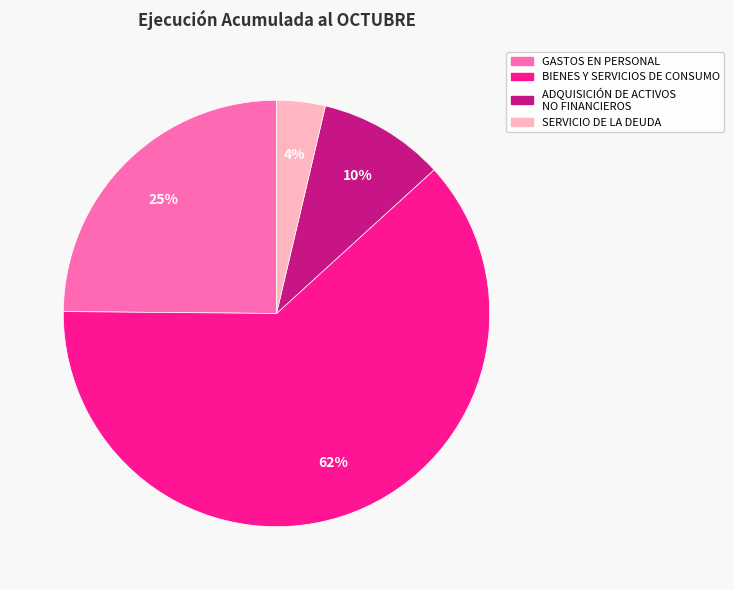

To the nearest percent, what is the difference between the GASTOS EN PERSONAL and SERVICIO DE LA DEUDA slice percentages?

21%